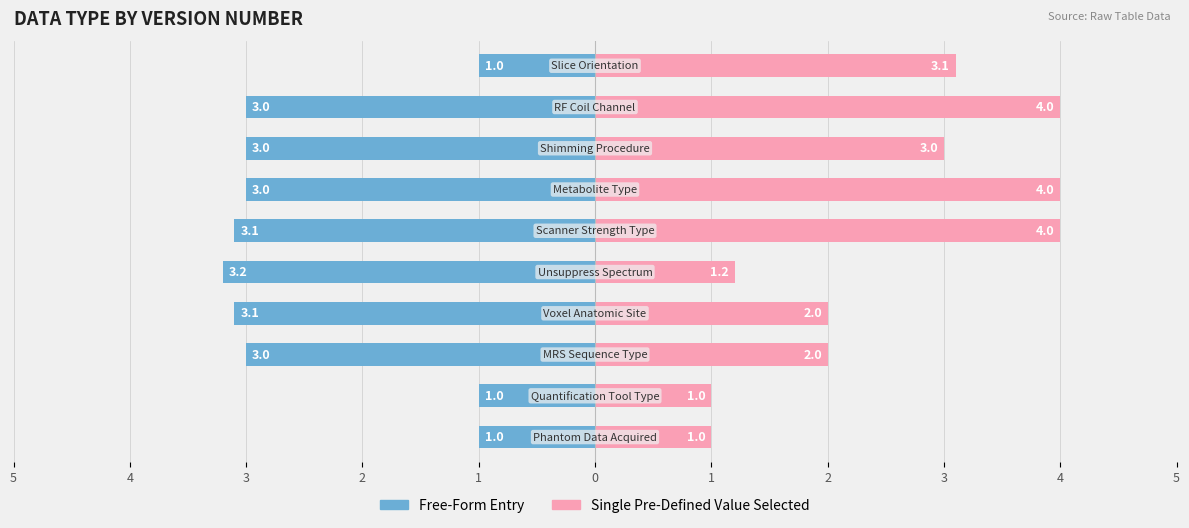

What are all the series names shown in the legend?

Free-Form Entry, Single Pre-Defined Value Selected